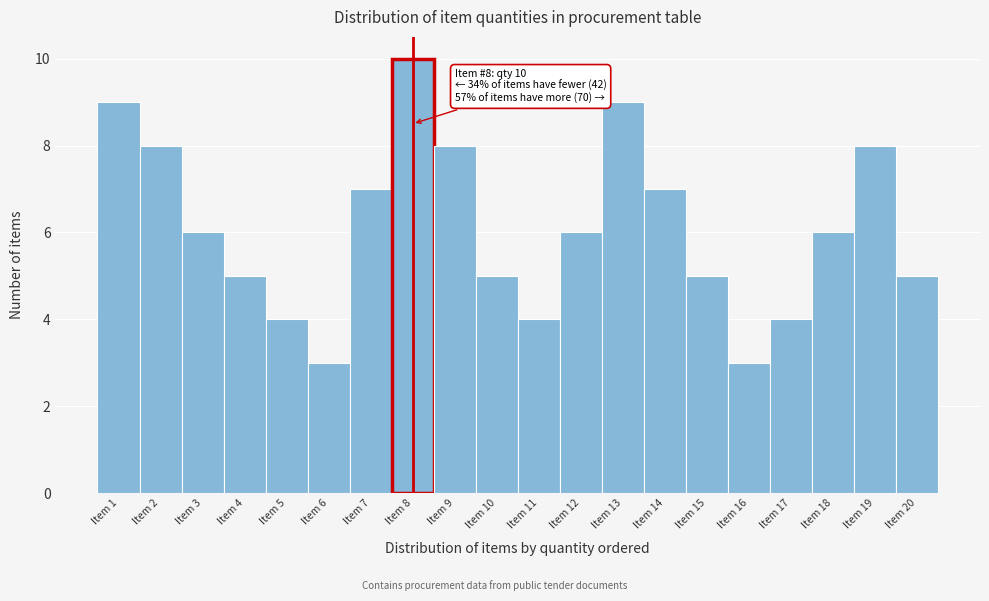

Which range on the x-axis has the tallest bar?

7.5 to 8.5